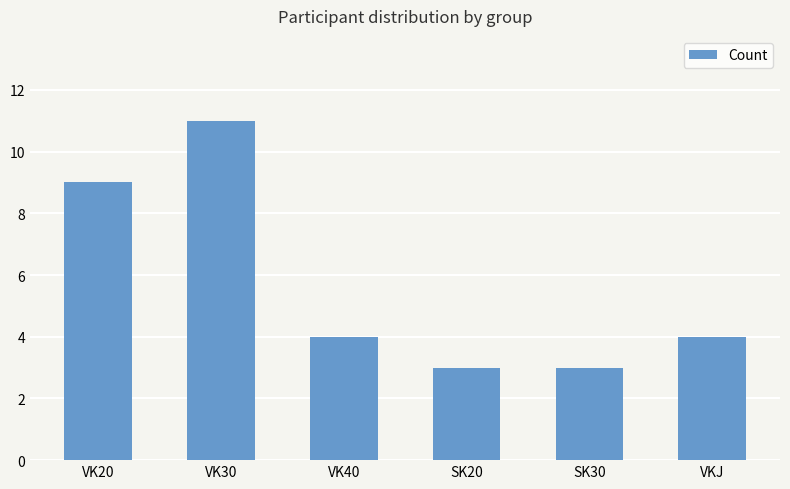

What position from the right is VKJ?

1